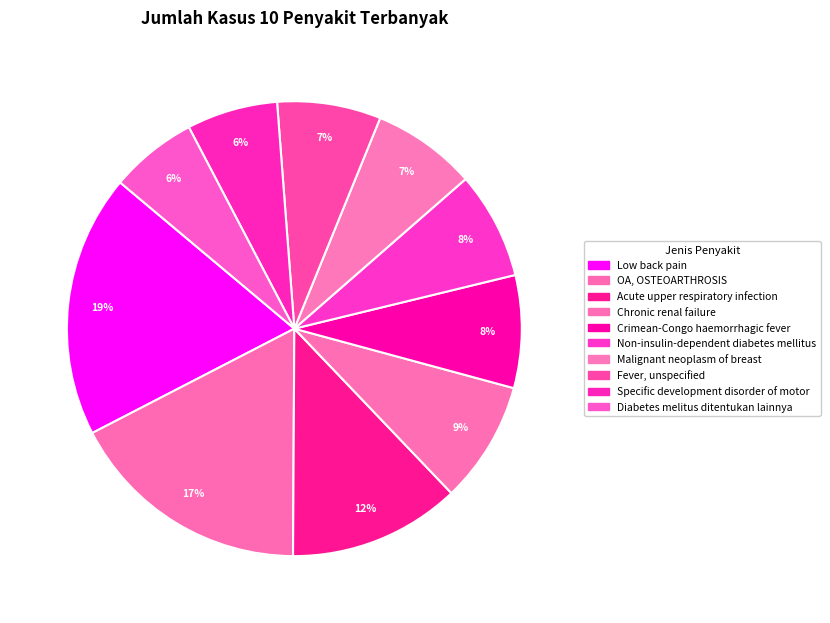

How many segments does this pie chart have?

10